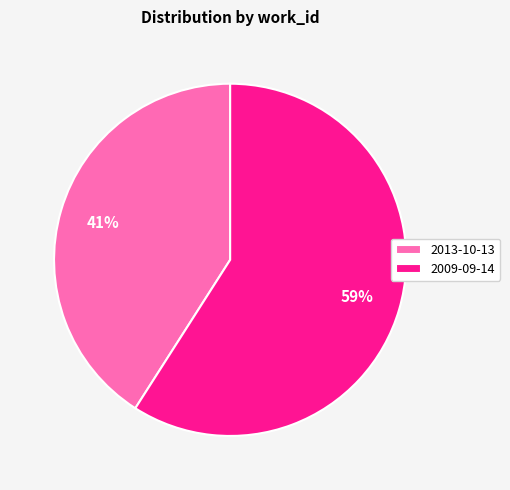

Count the number of slices in the pie.

2